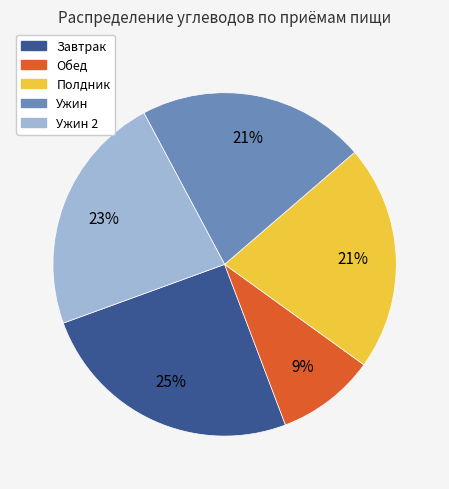

Does any single category account for the majority?

No